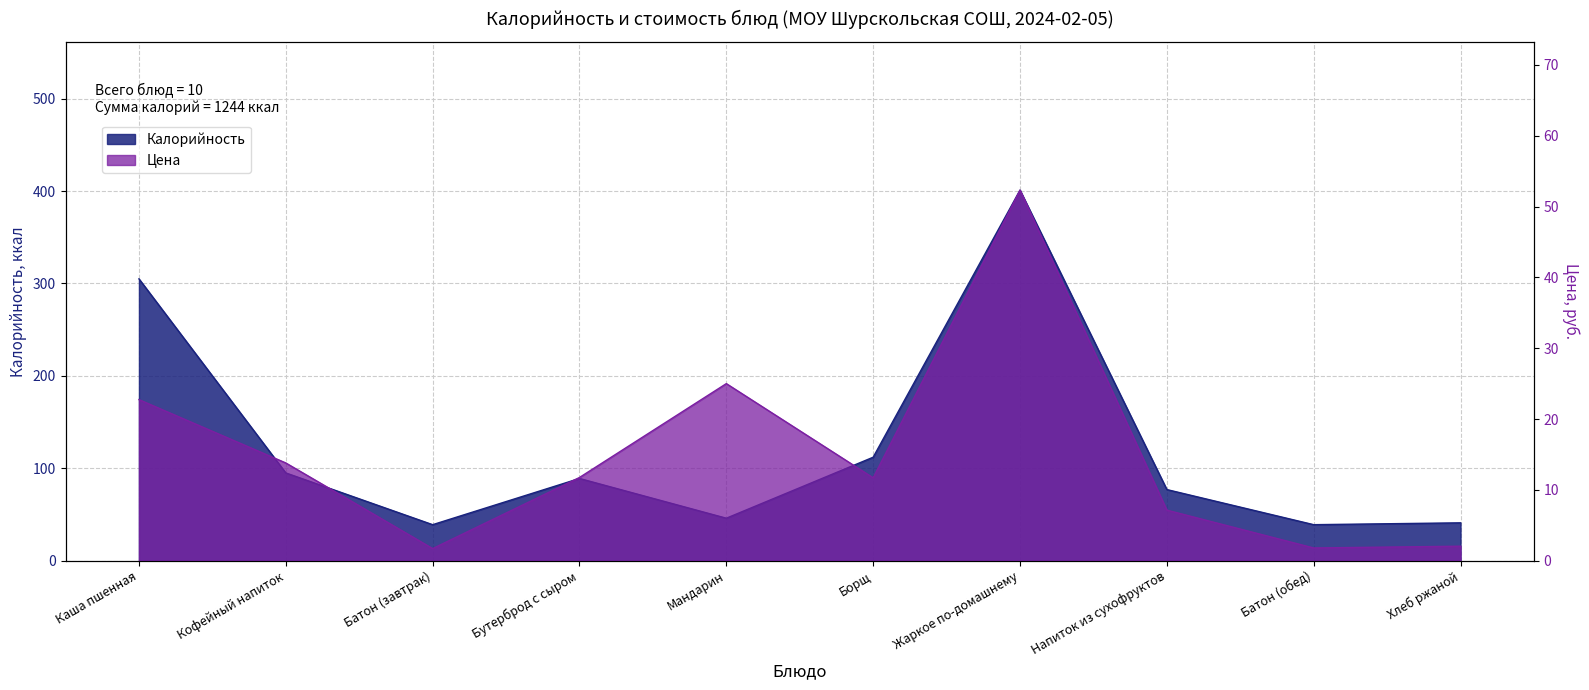

In Калорийность, how many points are higher than both neighbors (excluding endpoints)?

2